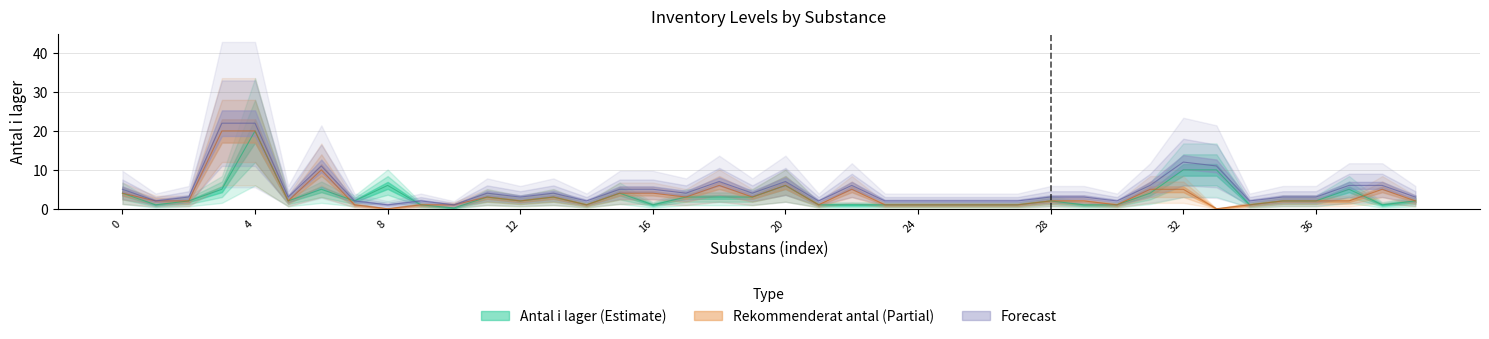

Is the value of Forecast at Kalciumlaktatglukonat greater than the value of Rekommenderat antal at Pyridoxin?

No